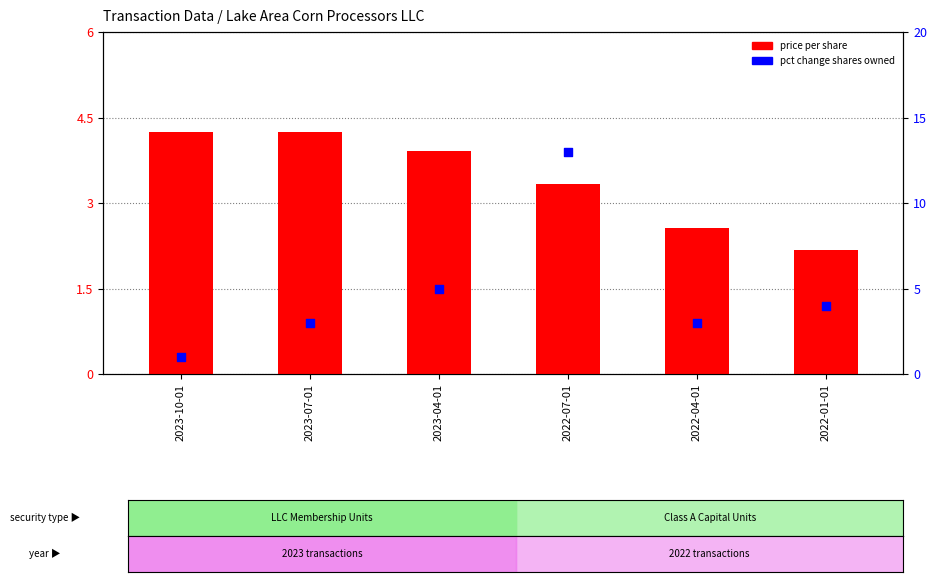

Which series reaches the maximum Y coordinate?

pct change shares owned